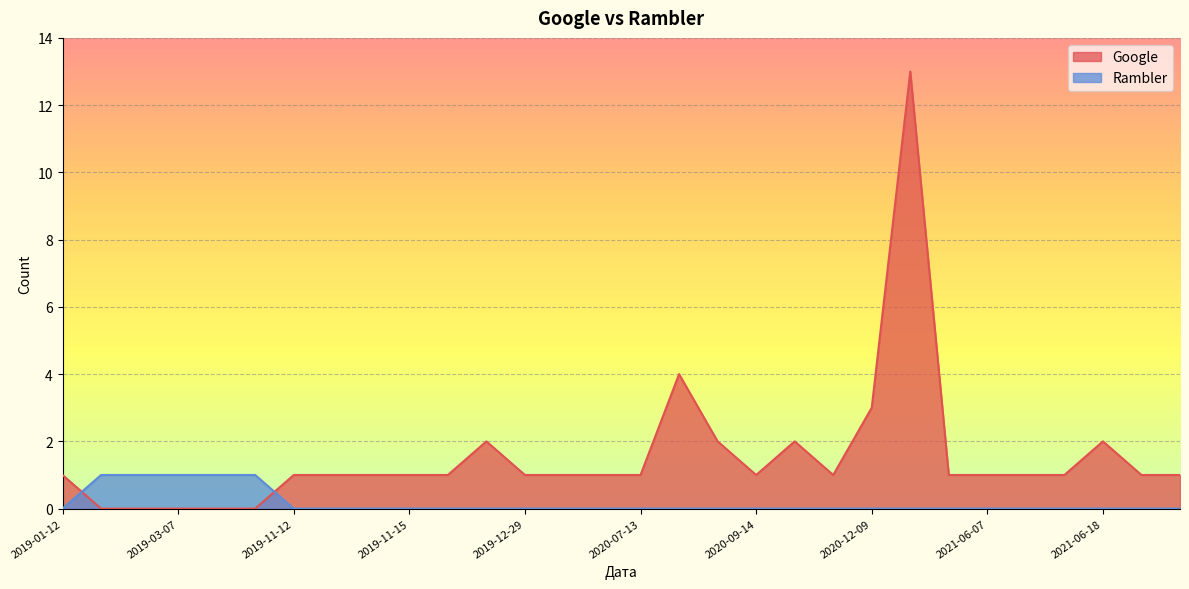

Which series has the largest range (max minus min)?

Google